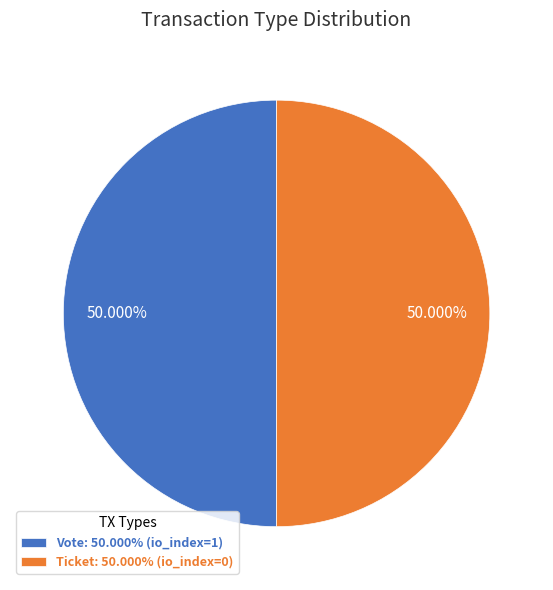

What is the ratio of the value at Vote: 50.000% (io_index=1) to the value at Ticket: 50.000% (io_index=0)?

1.0